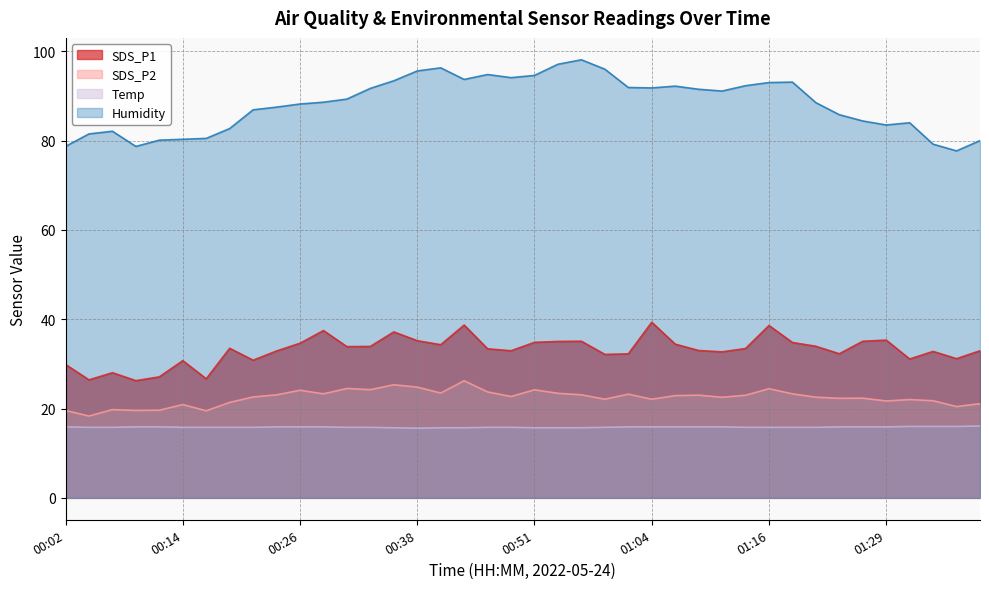

Where is Temp nearest to the value 15?

00:38